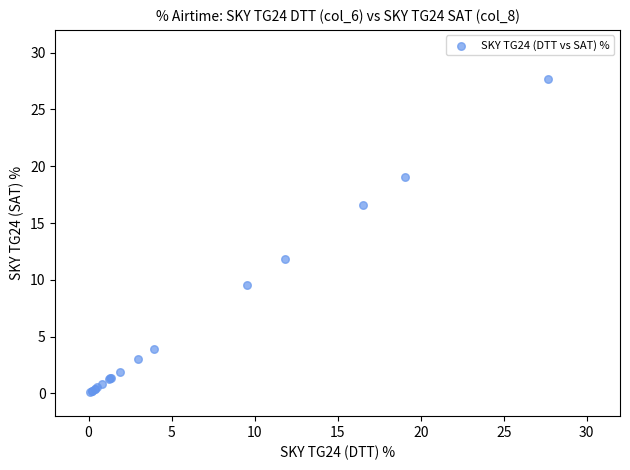

What Y value in the scatter plot is closest to 13?

11.8